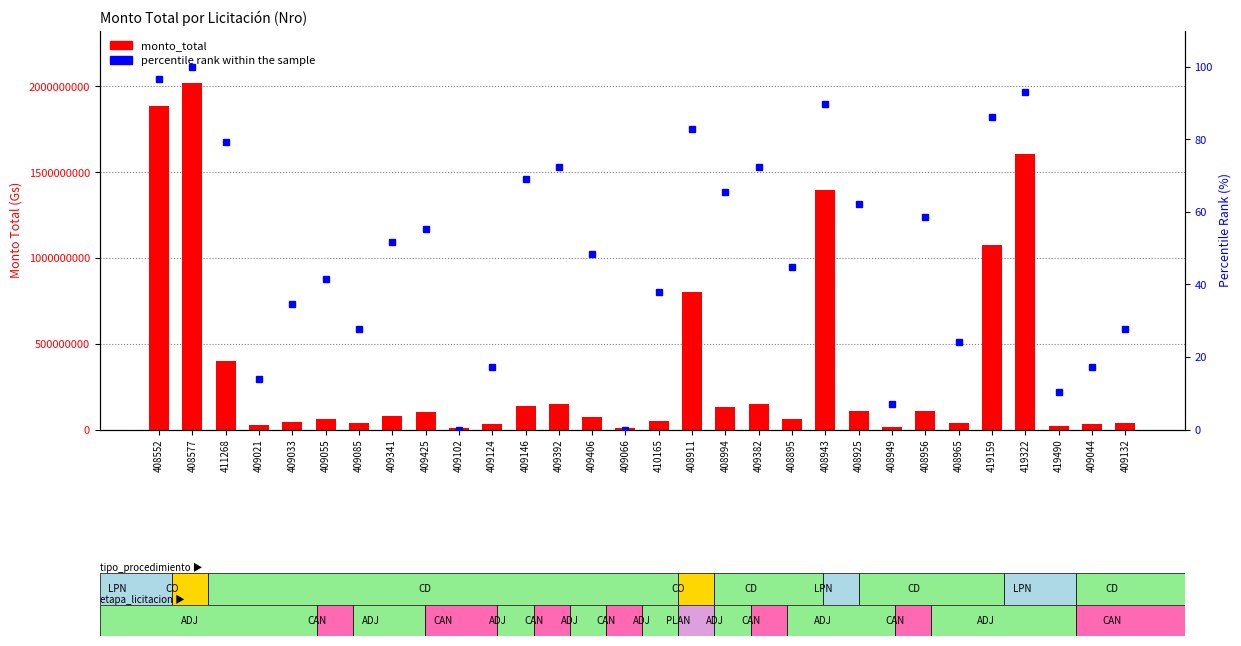

How many groups of bars are there?

30